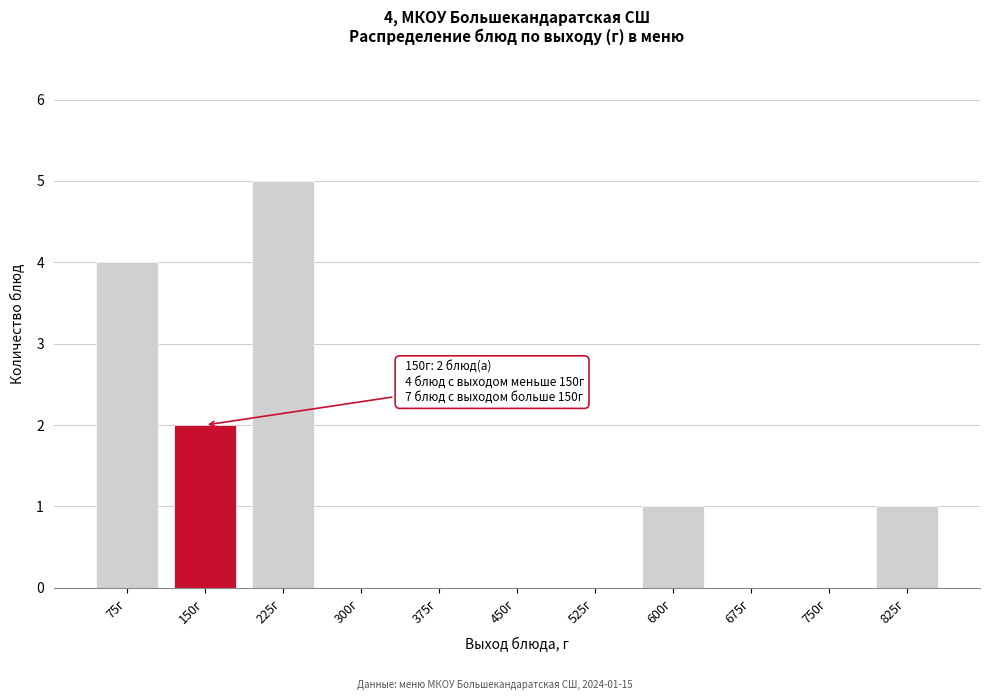

Reading right to left, extract all data points from this chart.

825г=1	750г=0	675г=0	600г=1	525г=0	450г=0	375г=0	300г=0	225г=5	150г=2	75г=4